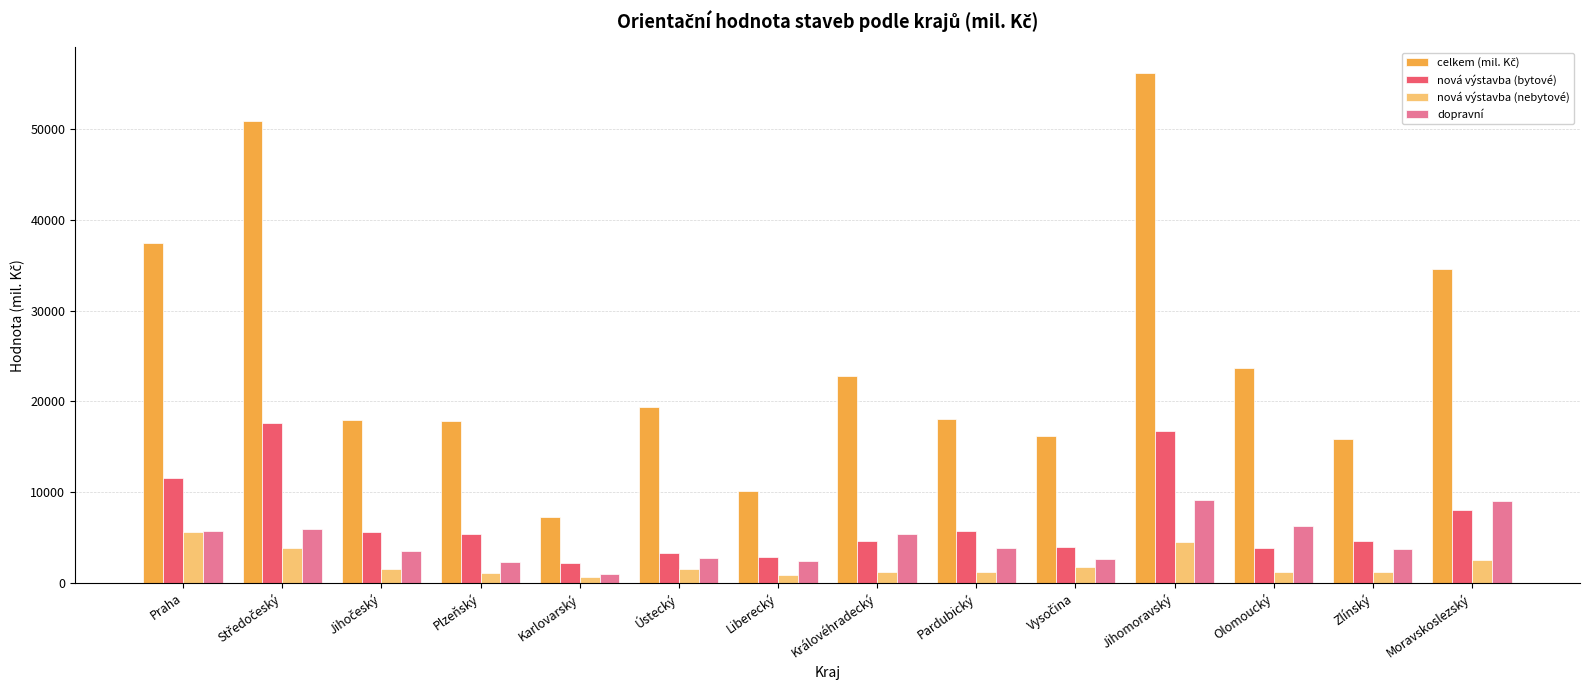

What is the average value of the dopravní series?

4543